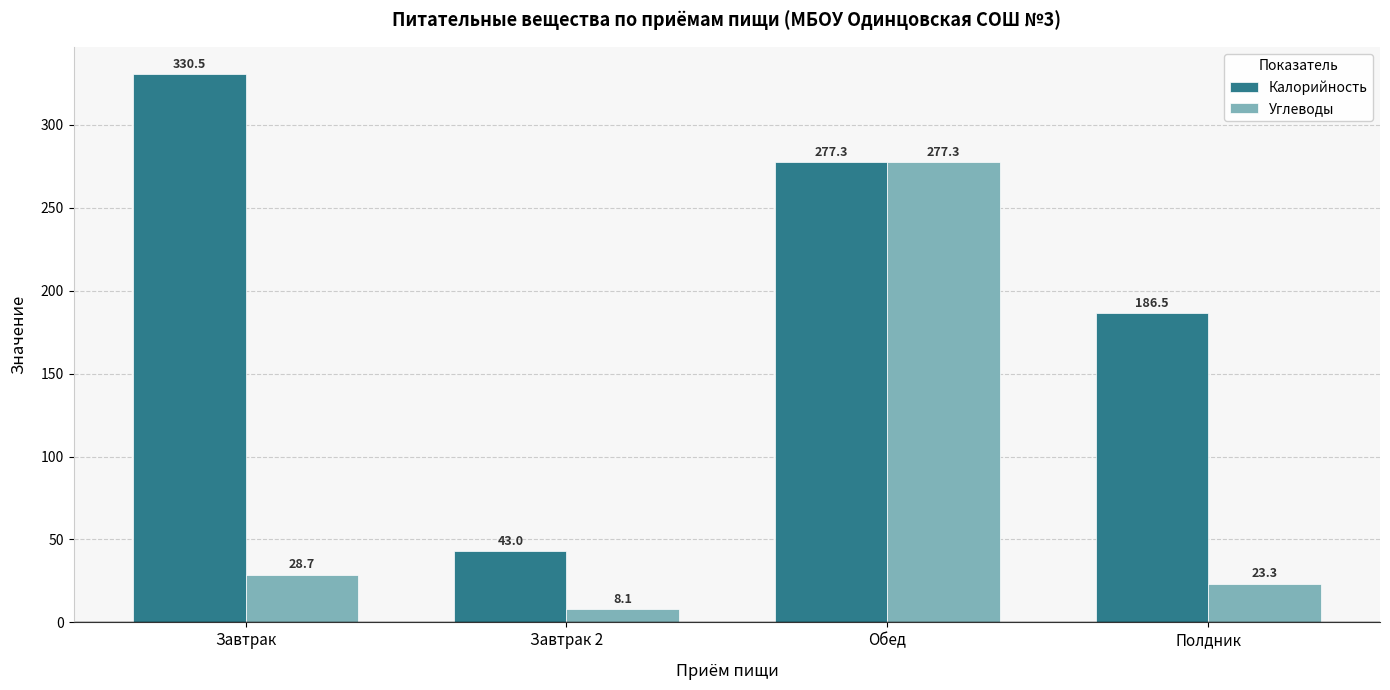

What is the sum of all Калорийность values?

837.3